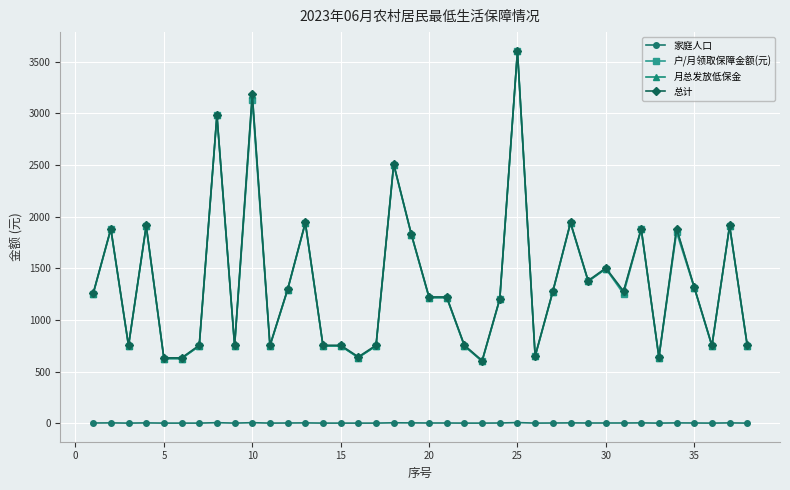

How many lines are shown in the chart?

4